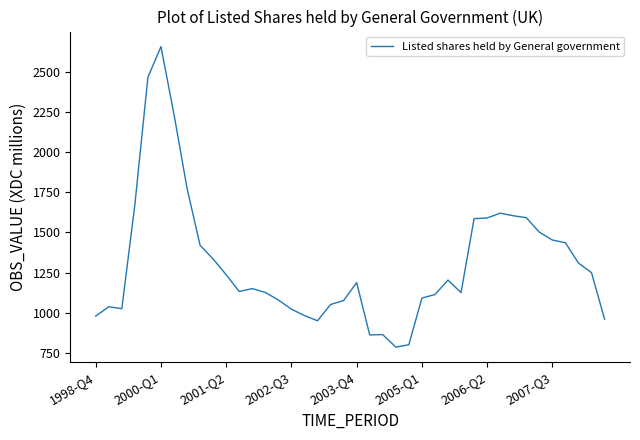

How many lines are shown in the chart?

1